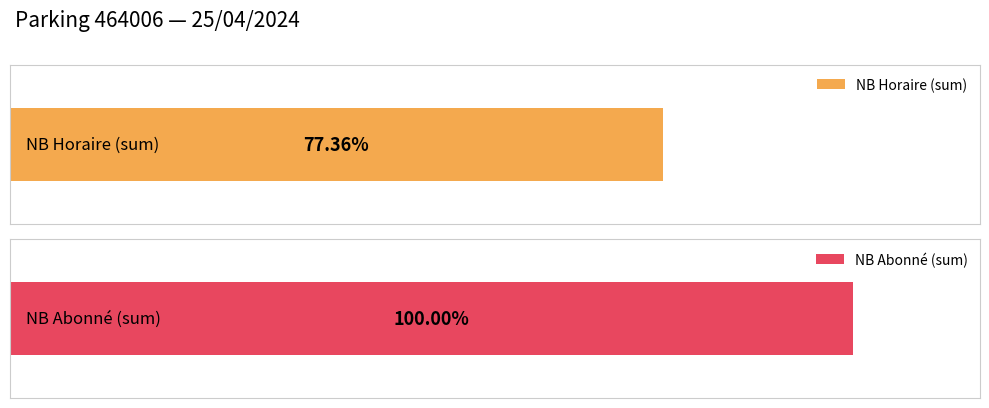

Does the chart contain any negative values?

No